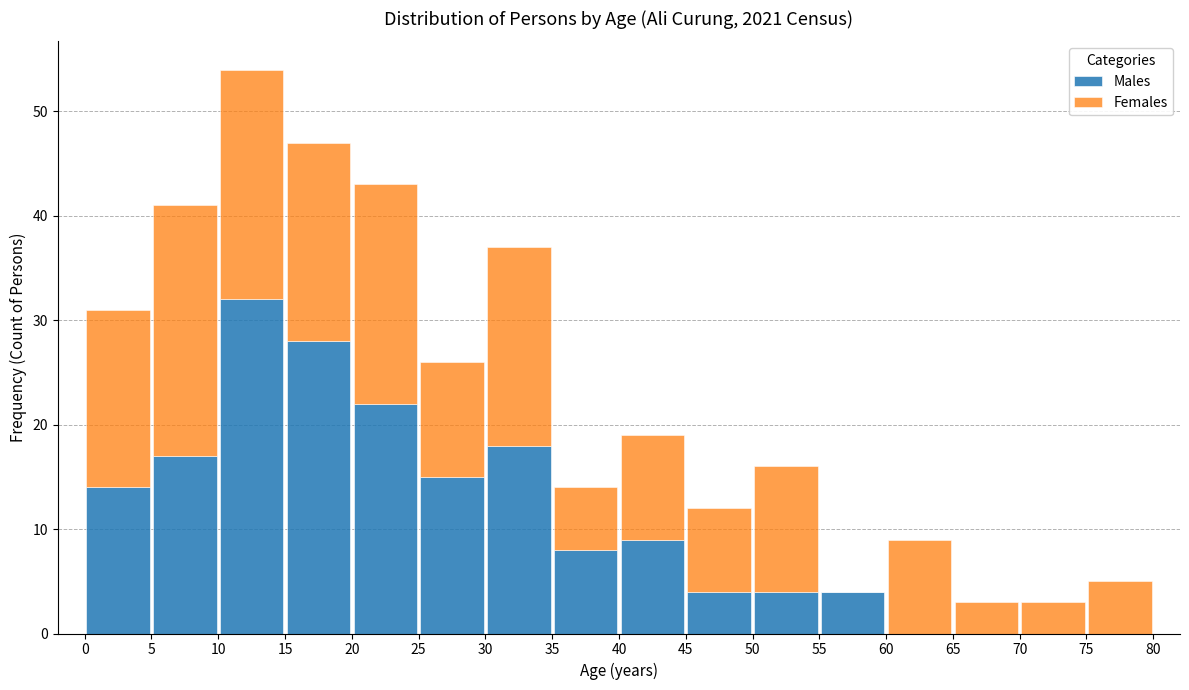

Reading left to right, transcribe this chart: for each stacked bar, give the range it covers on the x-axis and its total height. The values are not printed on the chart, so give them approximately, as read against the axis.

0 to 5: 31
5 to 10: 41
10 to 15: 54
15 to 20: 47
20 to 25: 43
25 to 30: 26
30 to 35: 37
35 to 40: 14
40 to 45: 19
45 to 50: 12
50 to 55: 16
55 to 60: 4
60 to 65: 9
65 to 70: 3
70 to 75: 3
75 to 80: 5